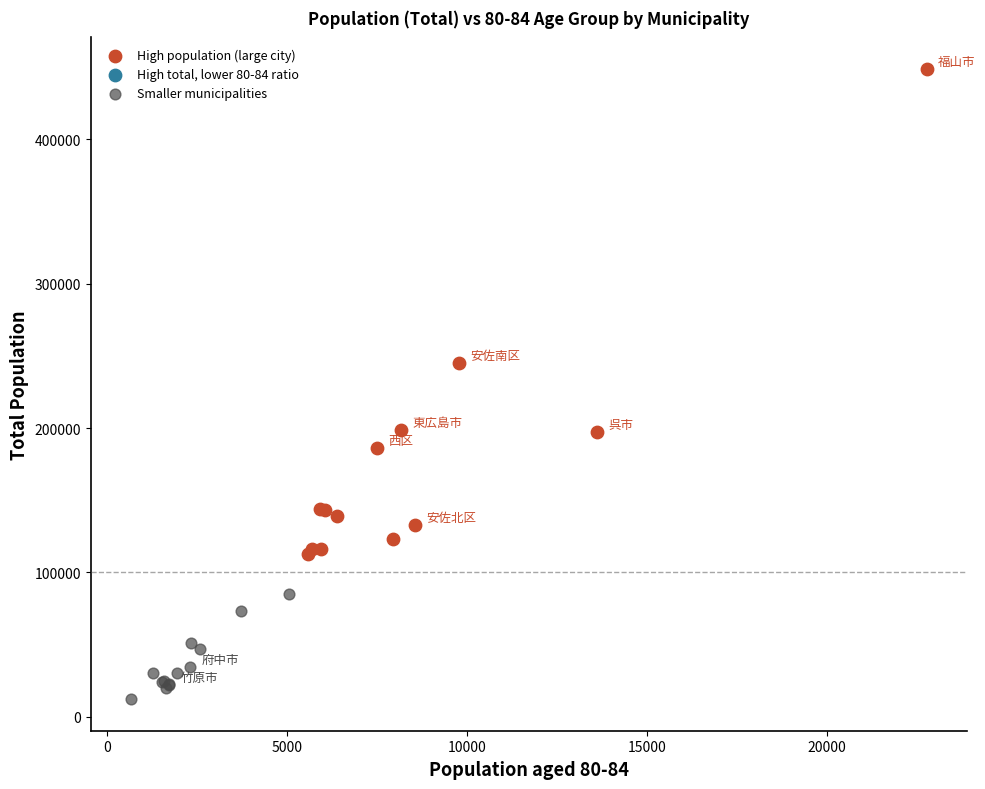

Which series contains the highest Y value?

High population (large city)